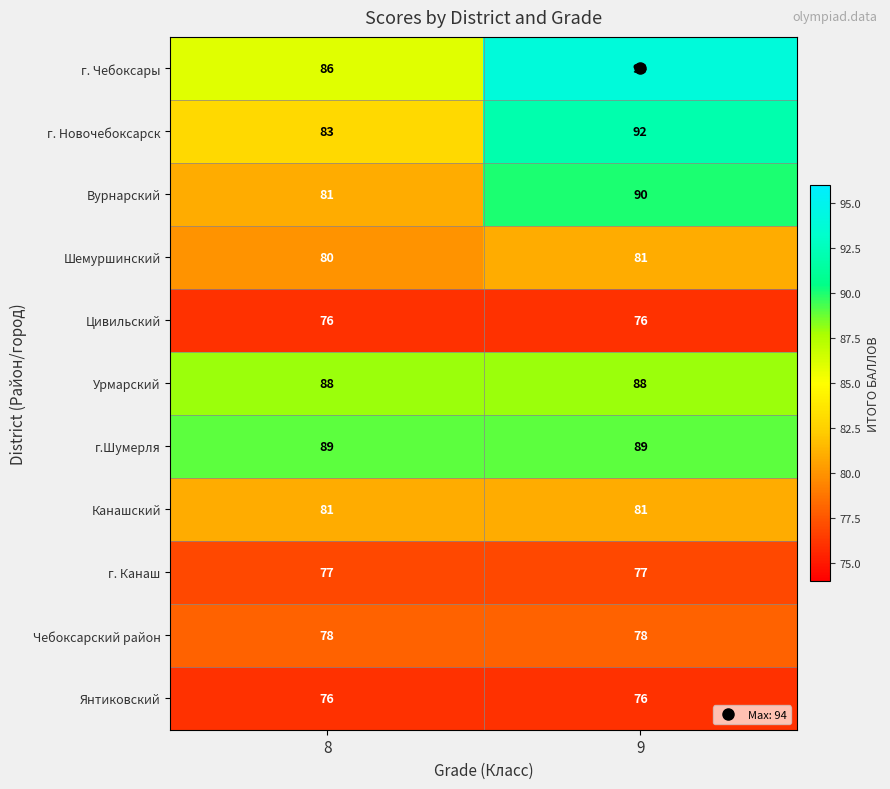

What is the total value across all series at 9?

922